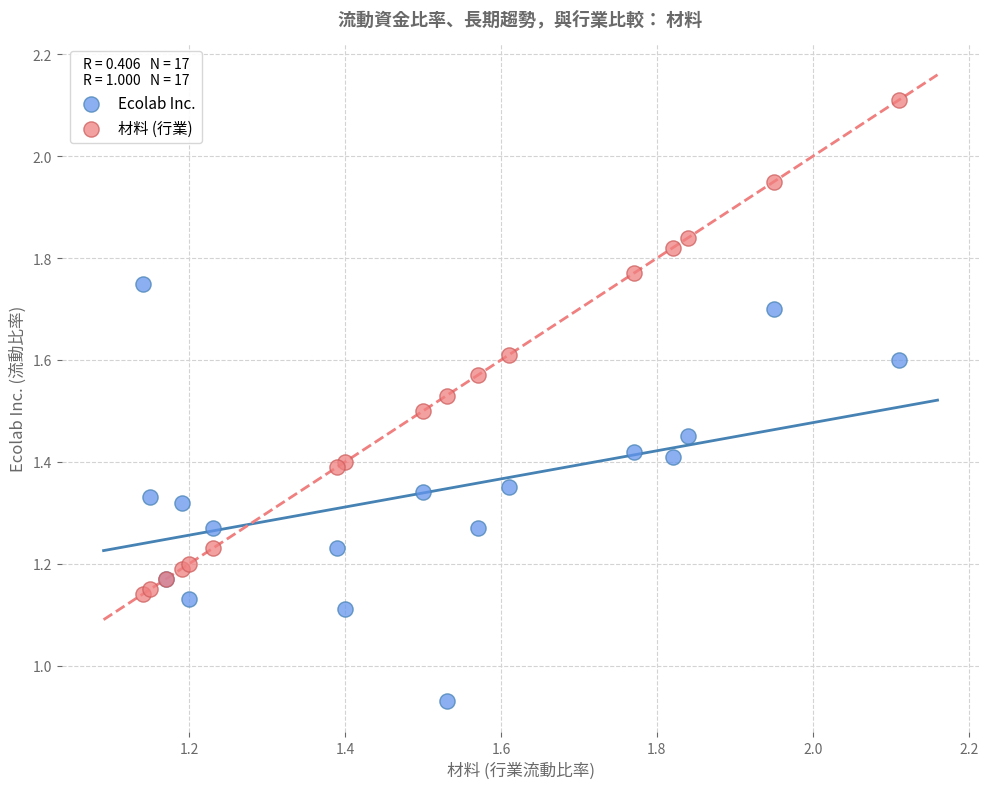

Which series reaches the maximum Y coordinate?

材料 (行業)